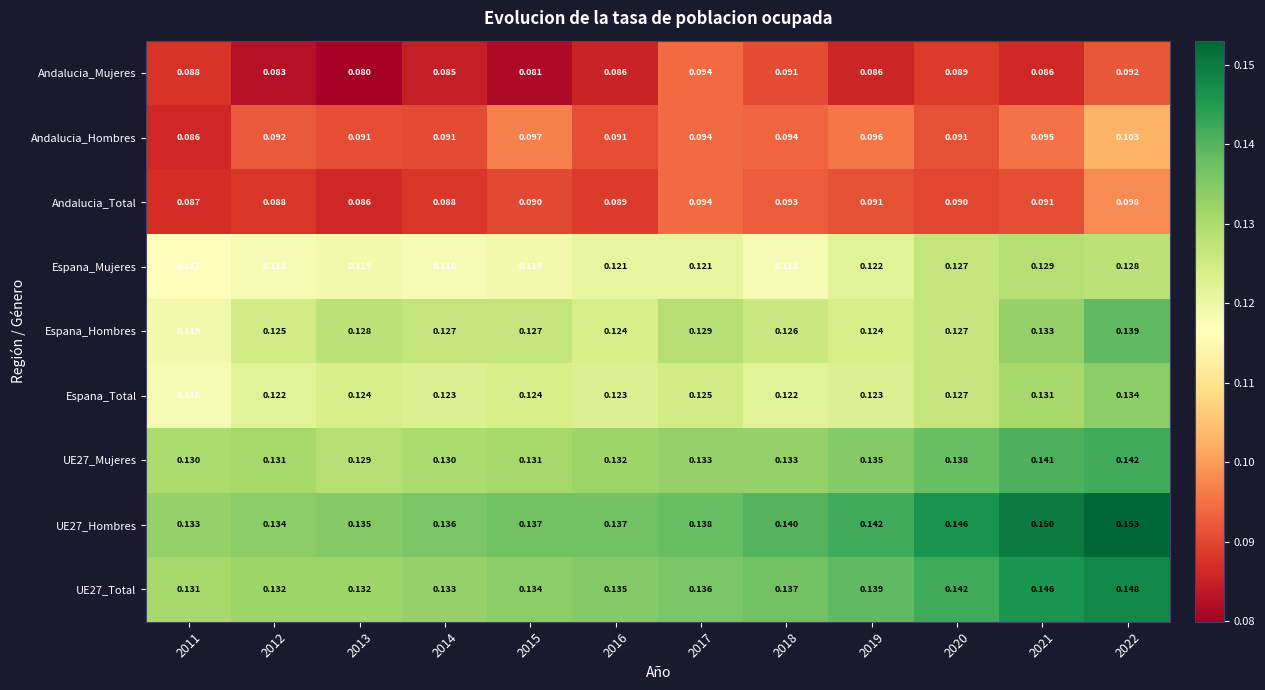

Is the value of Andalucia_Mujeres at 2011 greater than the value of UE27_Total at 2014?

No